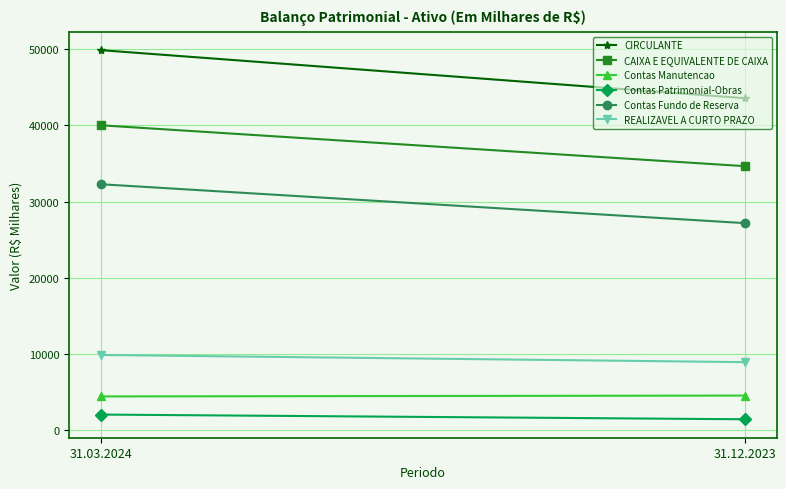

Reading left to right, extract all data points from this chart.

CIRCULANTE: 49884	43580
CAIXA E EQUIVALENTE DE CAIXA: 40019	34657
Contas Manutencao: 4420	4534
Contas Patrimonial-Obras: 2039	1422
Contas Fundo de Reserva: 32280	27177
REALIZAVEL A CURTO PRAZO: 9865	8923